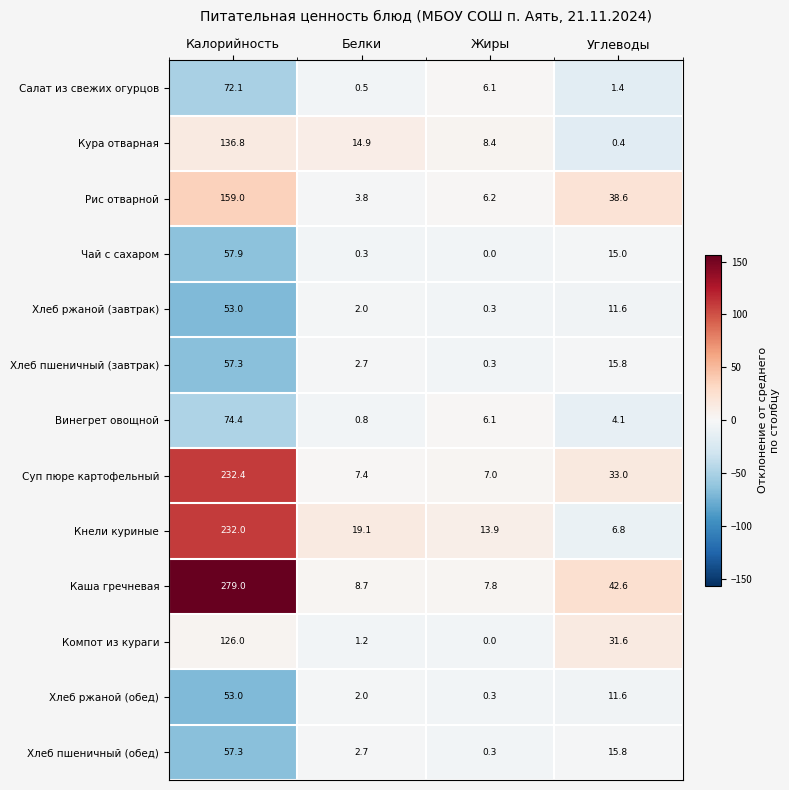

What is the minimum value for Винегрет овощной?

0.8